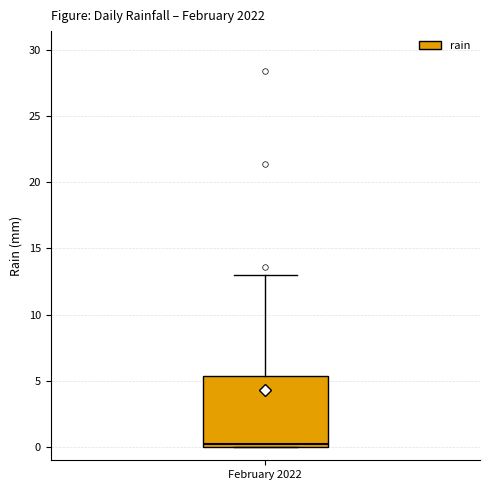

Read this box plot against the y-axis: the position of the median line, the range covered by the box, and the ends of both whiskers. The values are not printed on the chart, so give them approximately, as read against the axis.

median 0.0 (just above the box's lower edge), box 0.0 to 5.5, whiskers 0.0 to 13.0